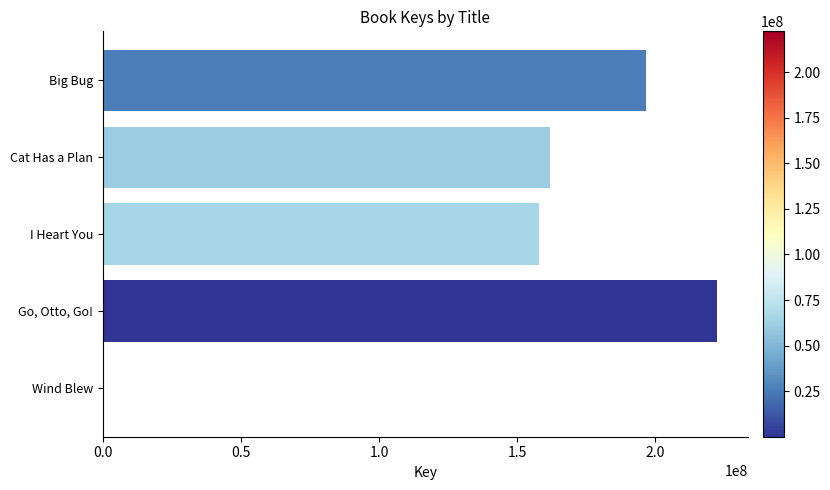

Approximately how many times larger is the value at Big Bug compared to Cat Has a Plan?

1.2